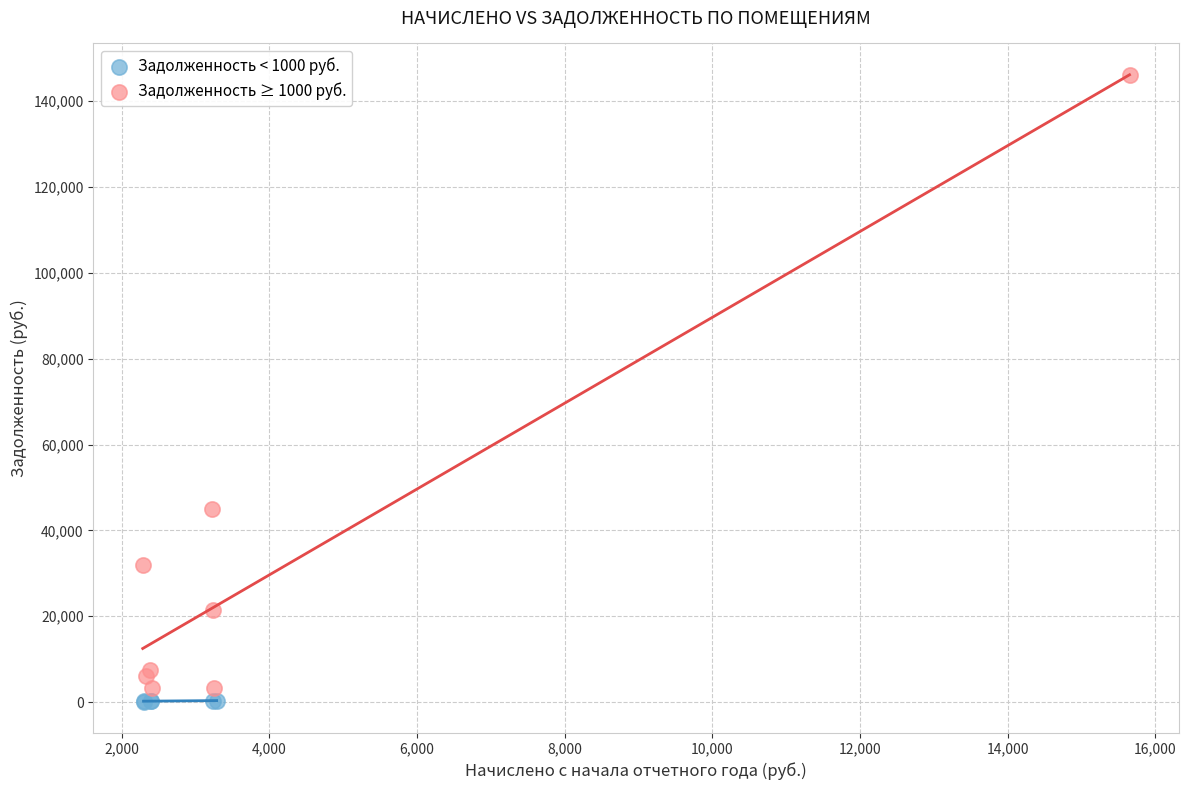

Which series contains the highest Y value?

Задолженность ≥ 1000 руб.